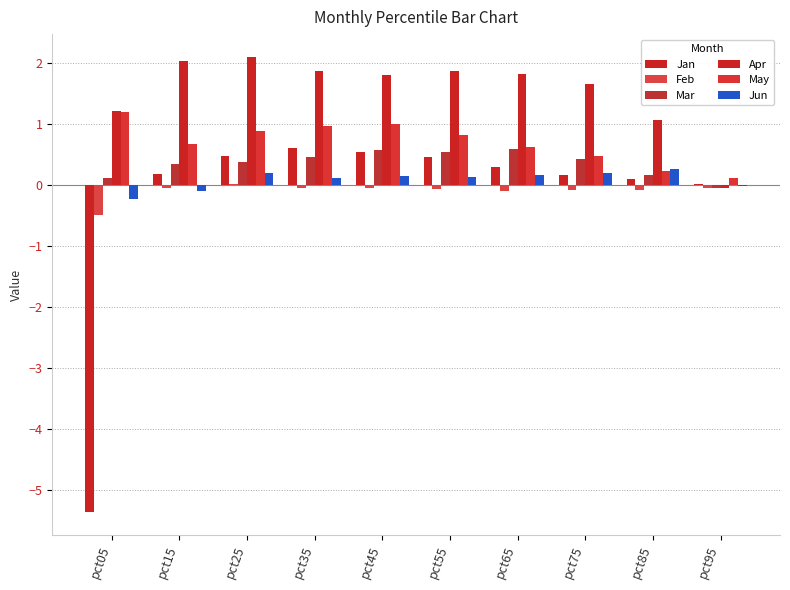

Which category has the lowest value in the Apr series?

pct95